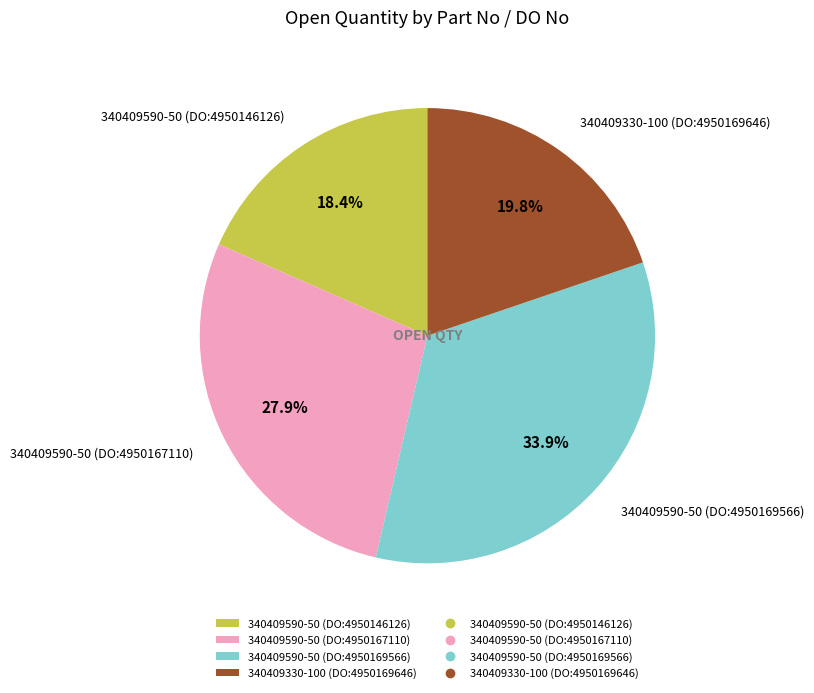

Between 340409590-50 (DO:4950169566) and 340409330-100 (DO:4950169646), which is larger?

340409590-50 (DO:4950169566)